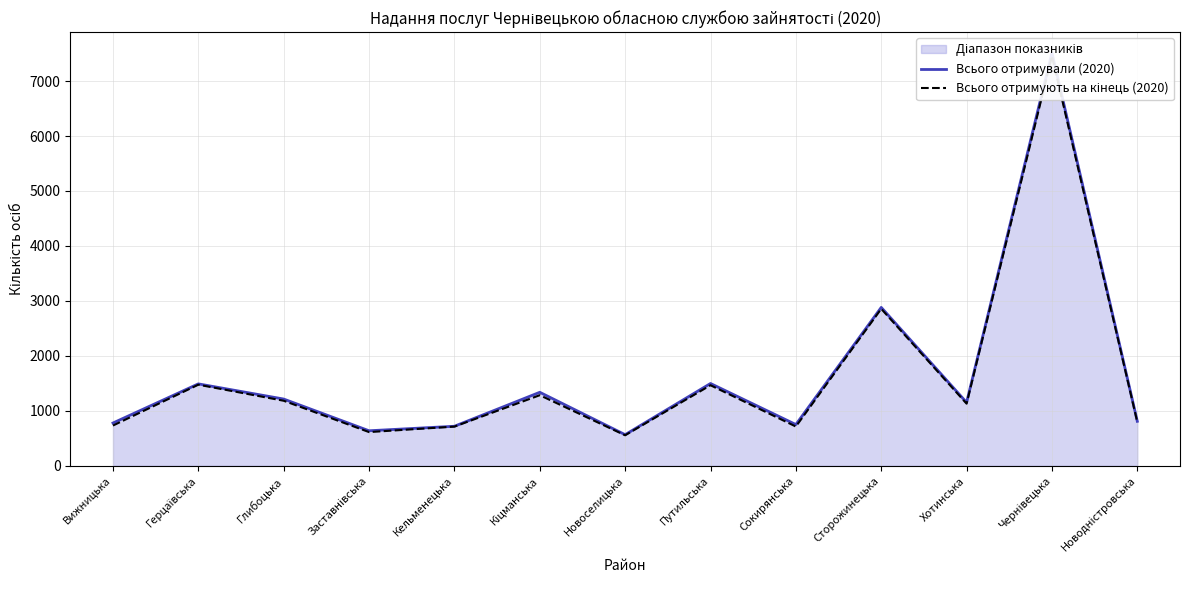

How many values in the Всього отримують на кінець (2020) series are below 1131?

6